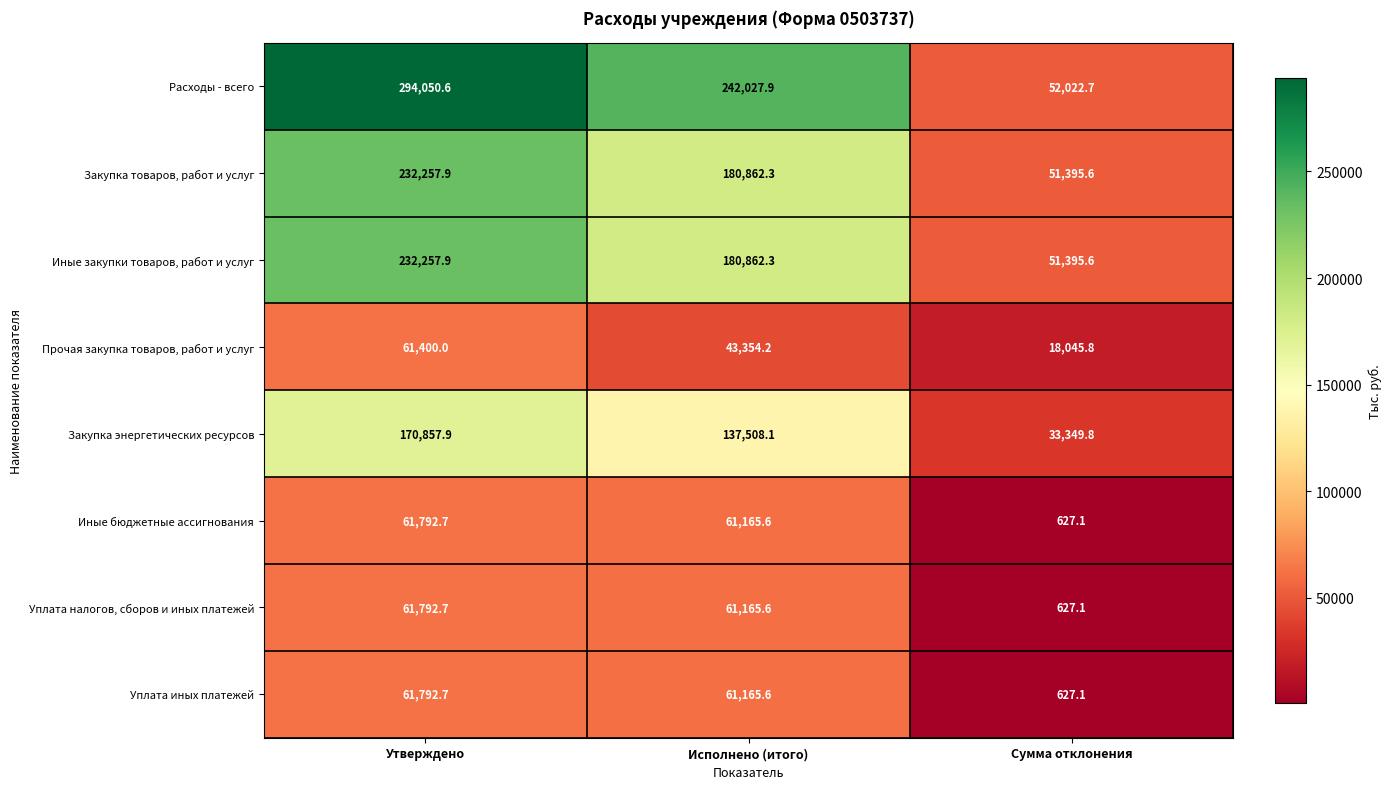

Which category has the lowest value in the Закупка энергетических ресурсов series?

Сумма отклонения